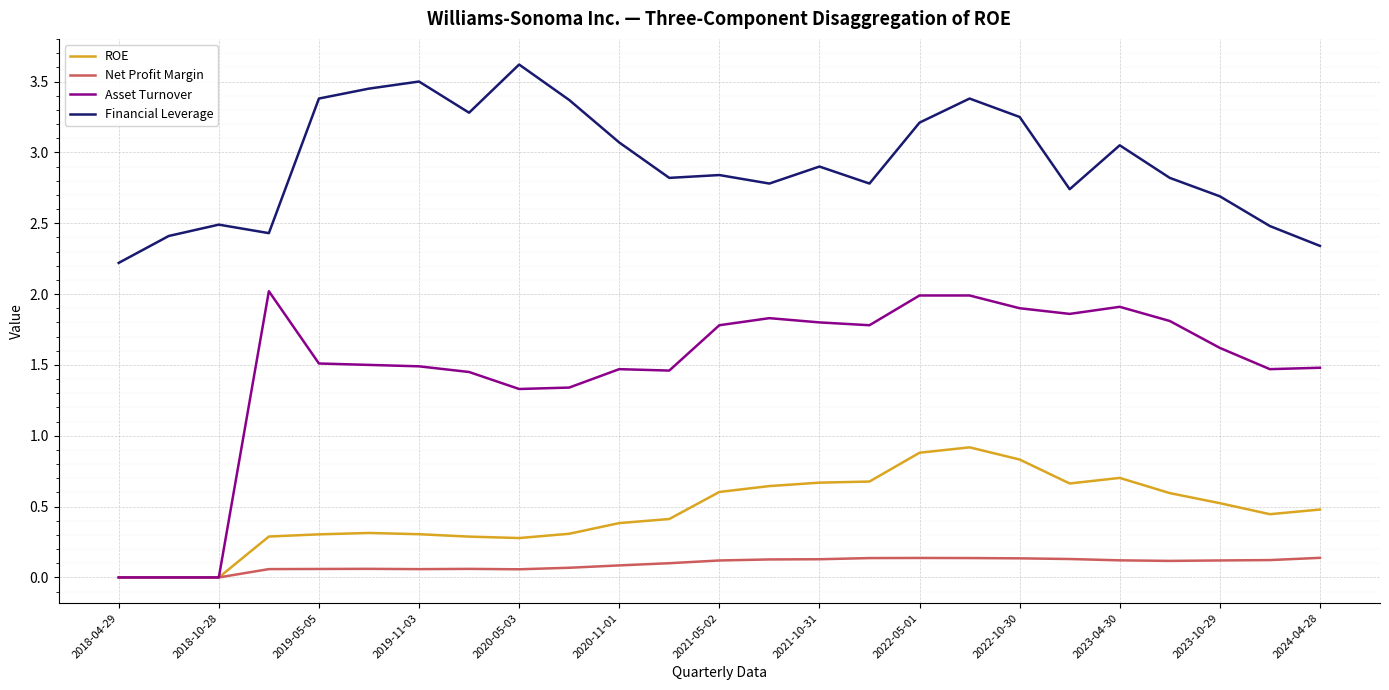

Which series has the largest range (max minus min)?

Asset Turnover